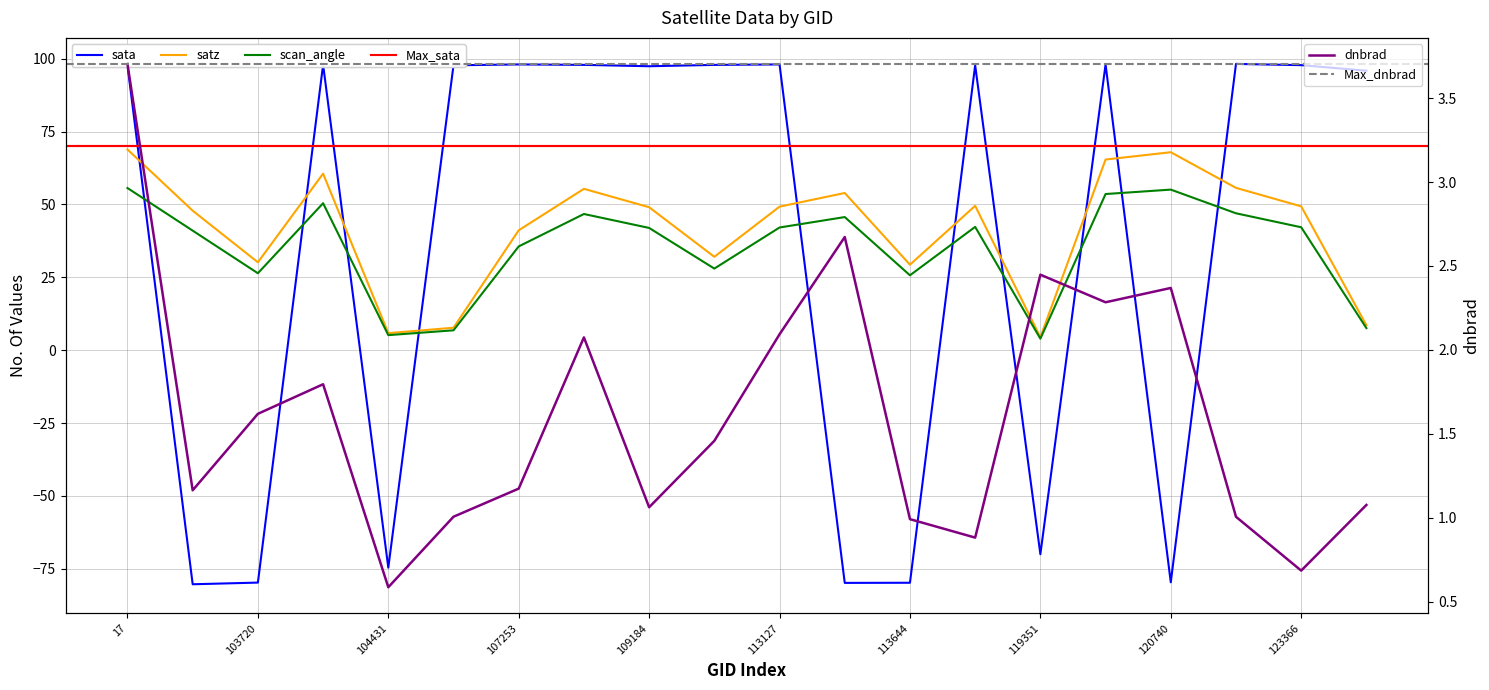

True or false: dnbrad and satz intersect in this chart.

False